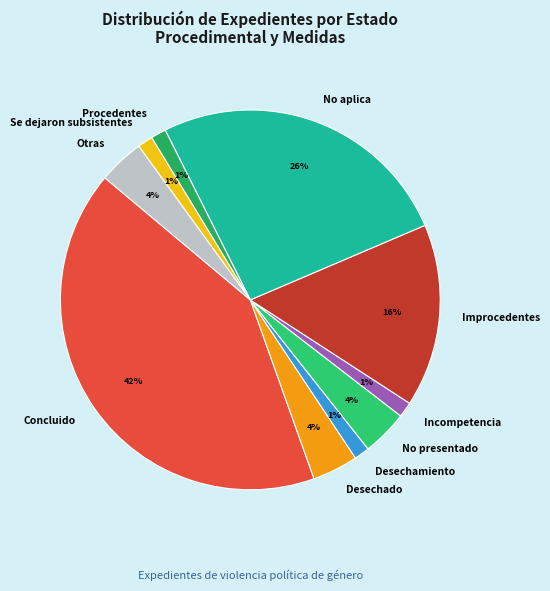

The No aplica slice represents 37% of the pie. True or false?

False